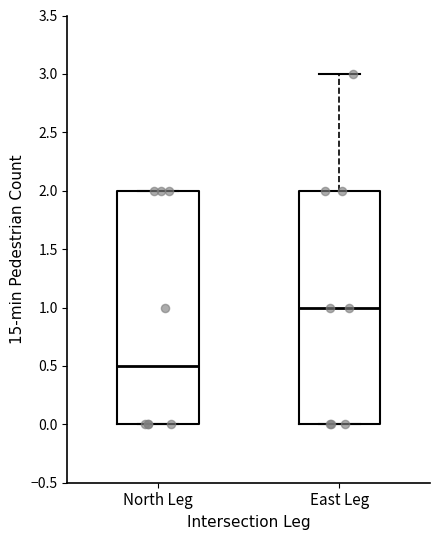

Reading left to right, transcribe this box plot: for each box, give where its median line is, the range the box spans, and where its two whiskers end, as read against the y-axis. The values are not printed on the chart, so give them approximately, as read against the axis.

North Leg: median 0.5, box 0.0 to 2.0, whiskers 0.0 to 2.0
East Leg: median 1.0, box 0.0 to 2.0, whiskers 0.0 to 3.0